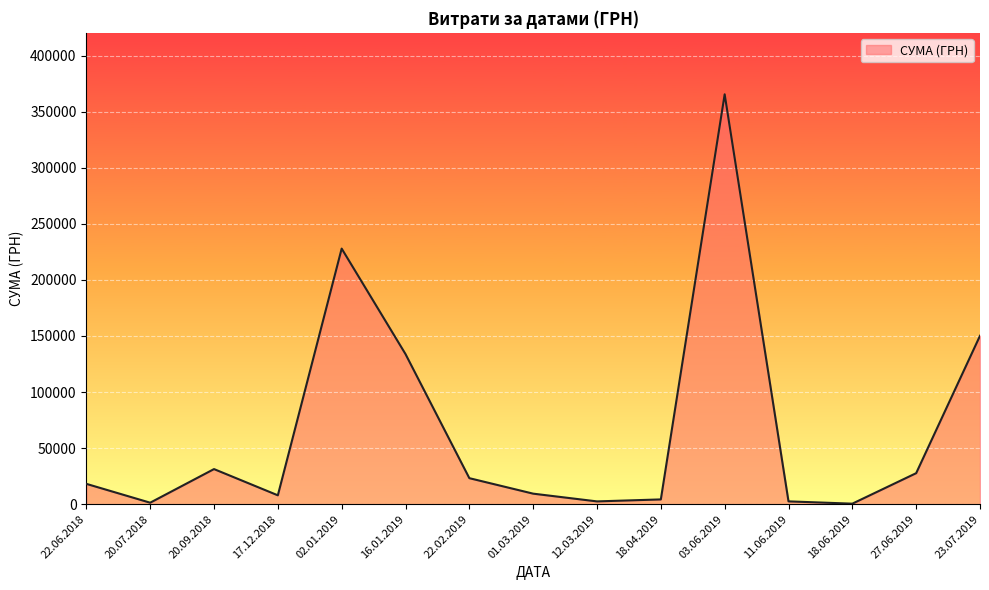

At which category does the data reach its first local valley?

20.07.2018